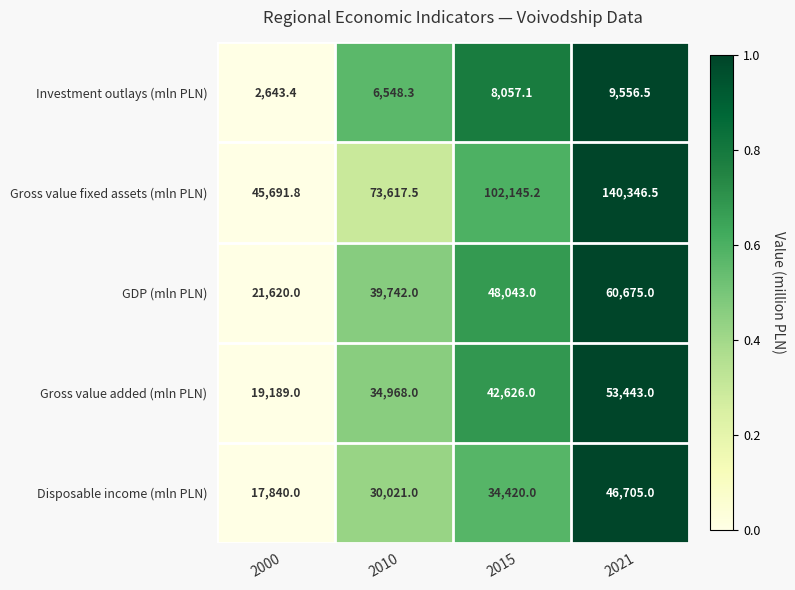

What is the sum of the Gross value added (mln PLN) values at 2000 and 2015?

61815.0